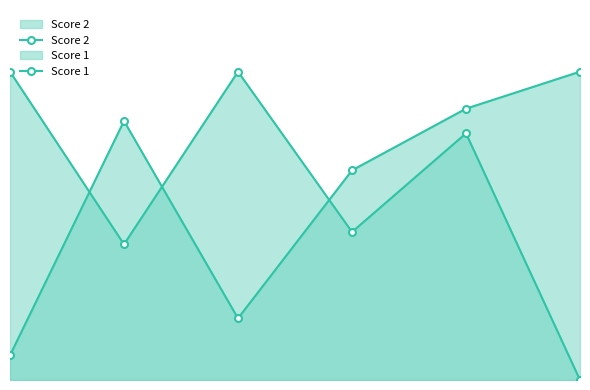

What is the maximum value for Score 2?

25